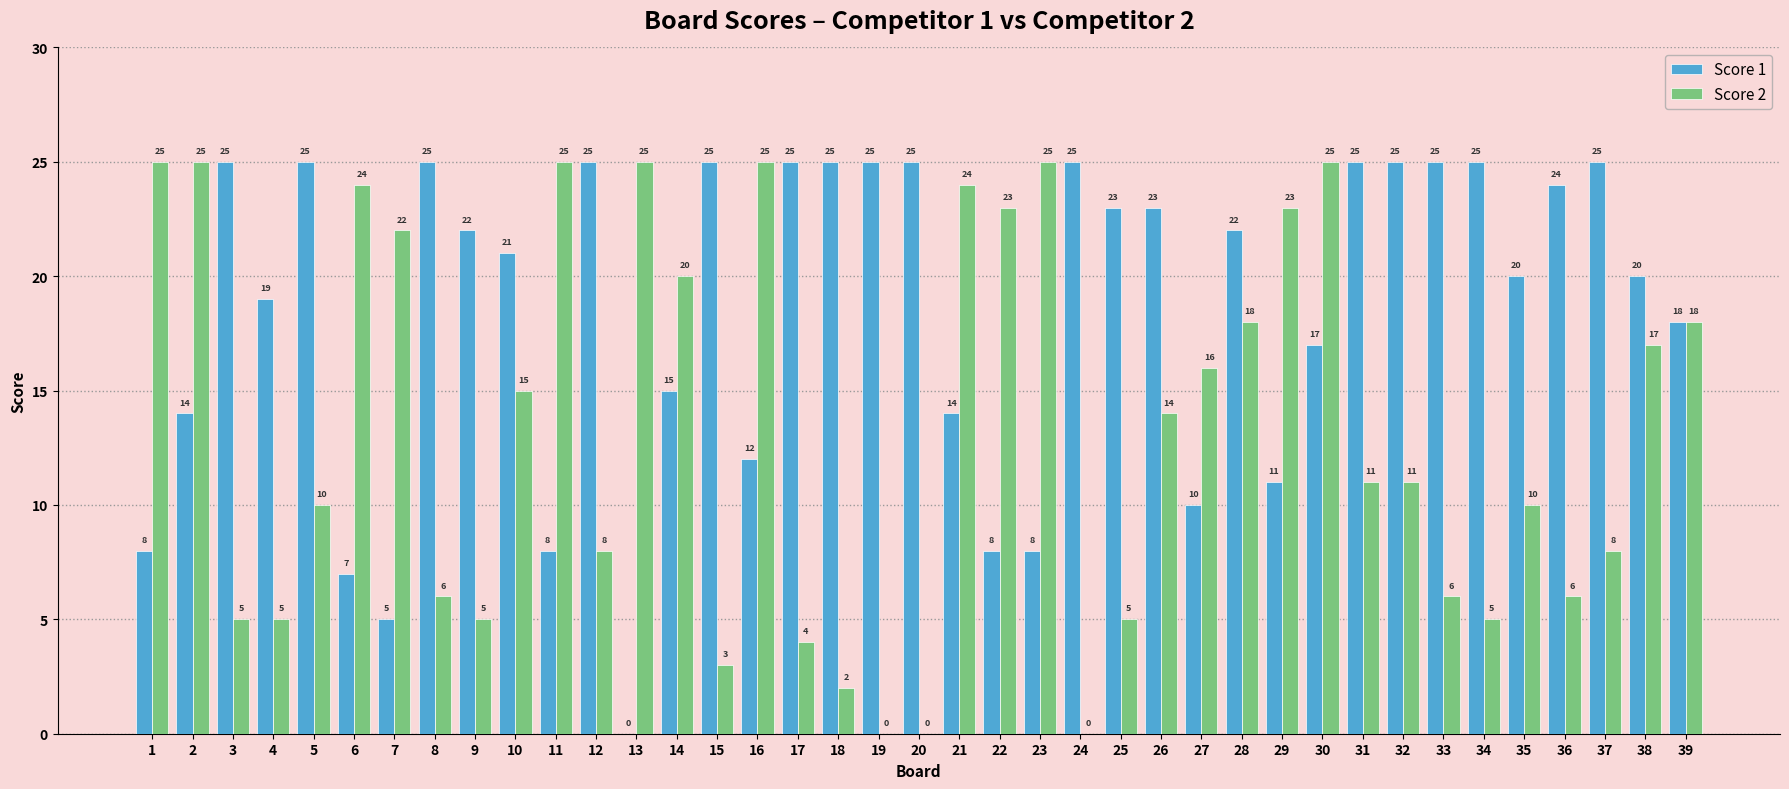

Reading left to right, what are all the values shown in this chart?

Score 1: 8	14	25	19	25	7	5	25	22	21	8	25	0	15	25	12	25	25	25	25	14	8	8	25	23	23	10	22	11	17	25	25	25	25	20	24	25	20	18
Score 2: 25	25	5	5	10	24	22	6	5	15	25	8	25	20	3	25	4	2	0	0	24	23	25	0	5	14	16	18	23	25	11	11	6	5	10	6	8	17	18